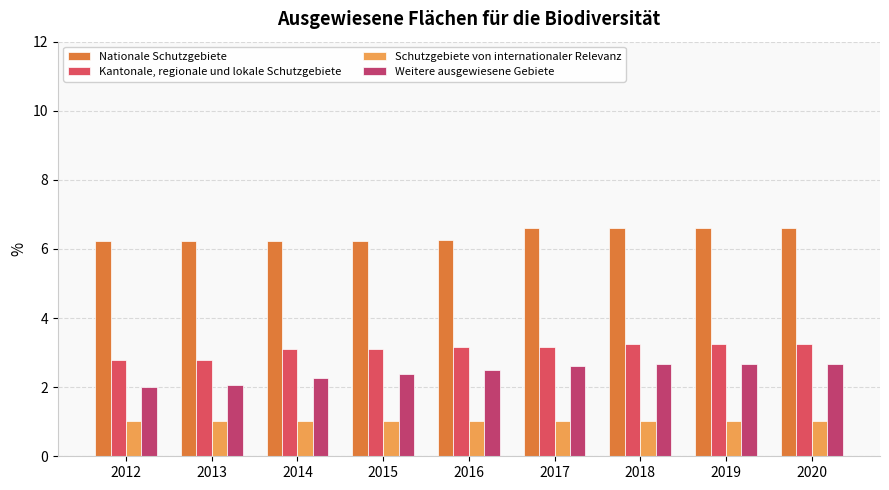

Reading left to right, extract all data points from this chart.

Nationale Schutzgebiete: 6.2	6.2	6.2	6.2	6.2	6.6	6.6	6.6	6.6
Kantonale, regionale und lokale Schutzgebiete: 2.8	2.8	3.1	3.1	3.2	3.2	3.3	3.3	3.3
Schutzgebiete von internationaler Relevanz: 1.0	1.0	1.0	1.0	1.0	1.0	1.0	1.0	1.0
Weitere ausgewiesene Gebiete: 2.0	2.1	2.3	2.4	2.5	2.6	2.7	2.7	2.7